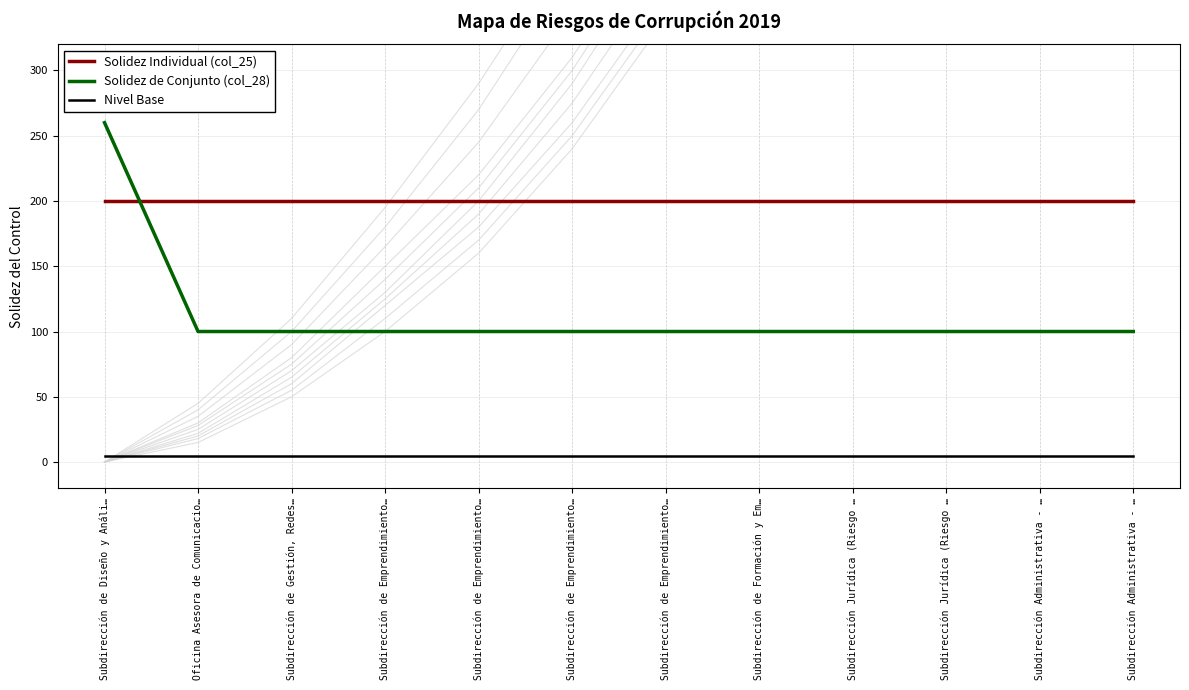

At which category is the sum across all series the highest?

Subdirección de Diseño y Análi…